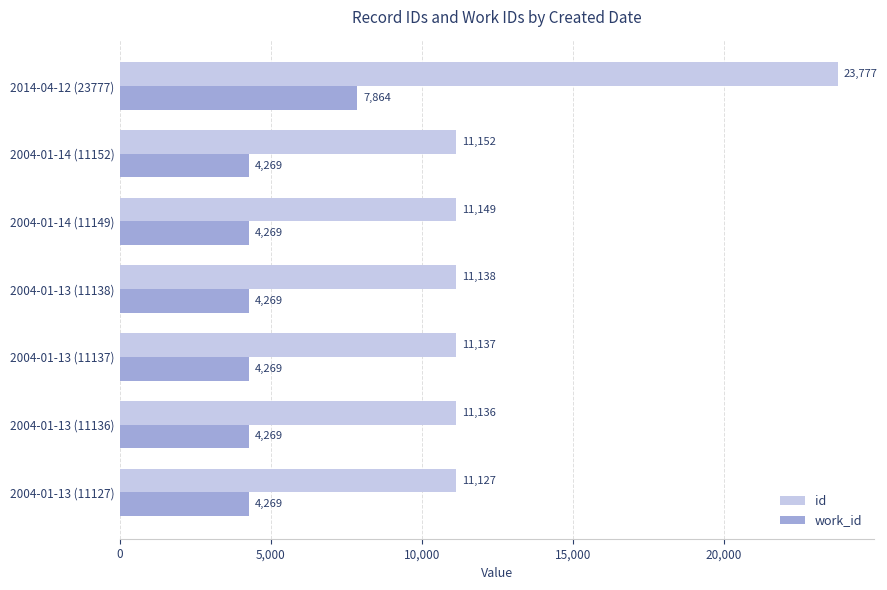

How many series are shown in this chart?

2